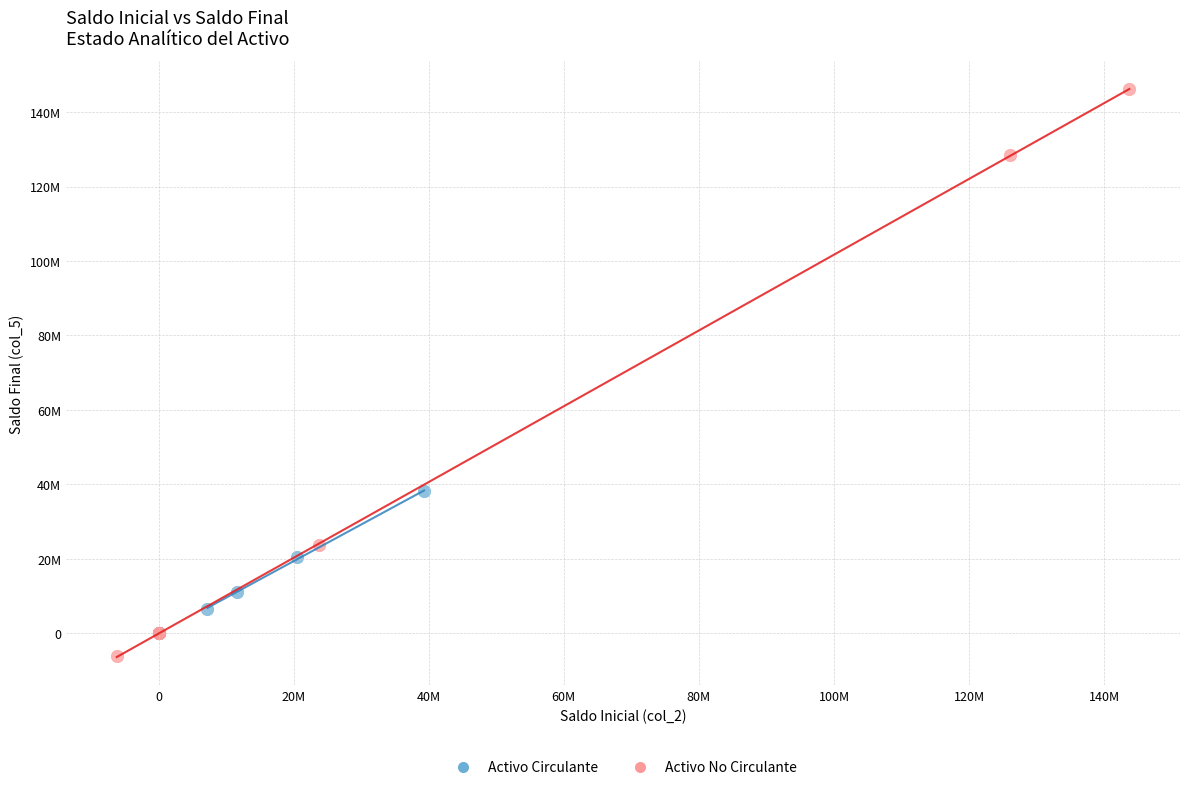

What are all the series names shown in the legend?

Activo Circulante, Activo No Circulante